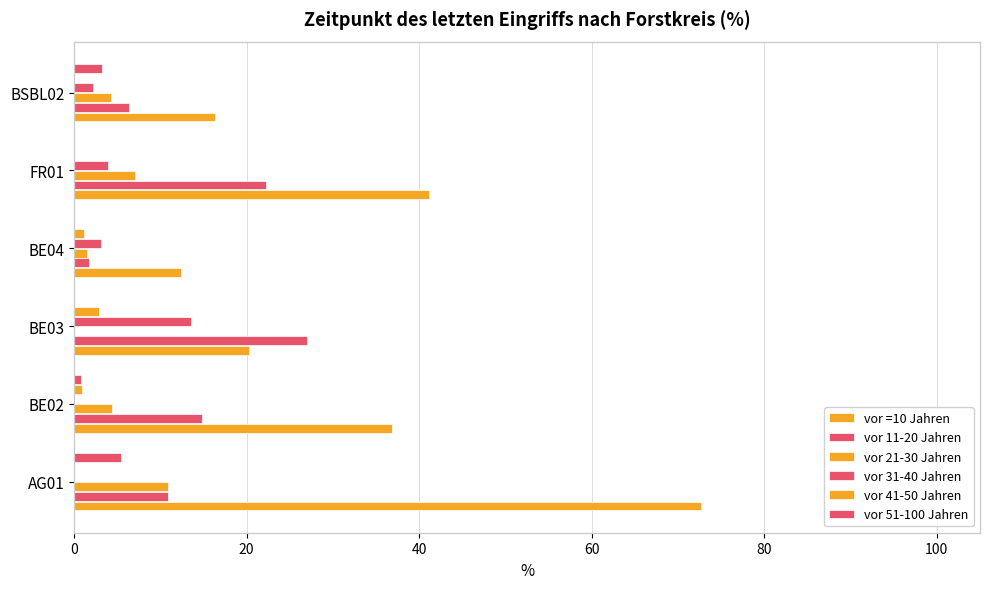

How many data points does each series have?

6